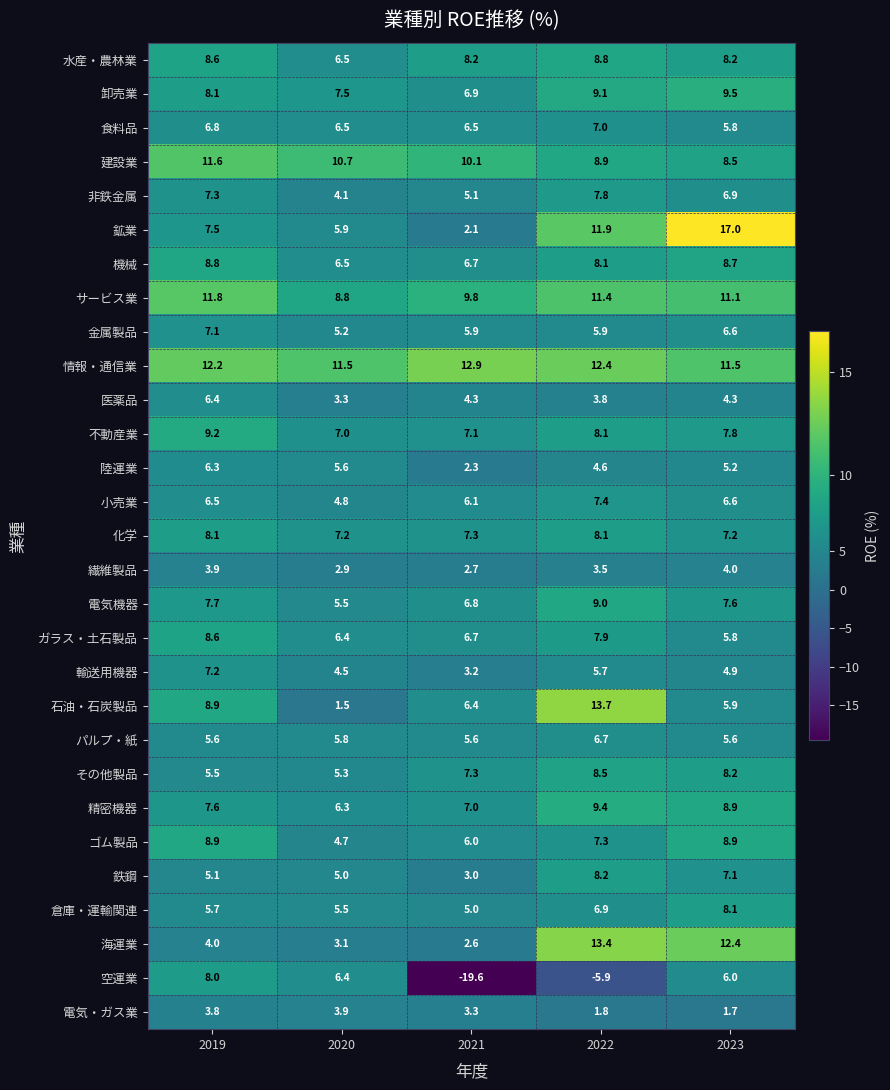

What is the minimum value for その他製品?

5.3